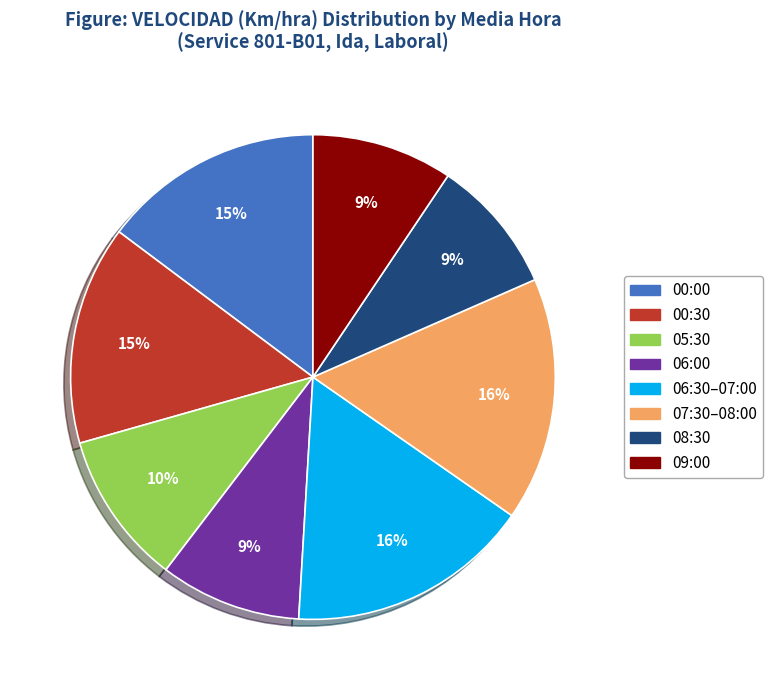

Count the number of slices in the pie.

8